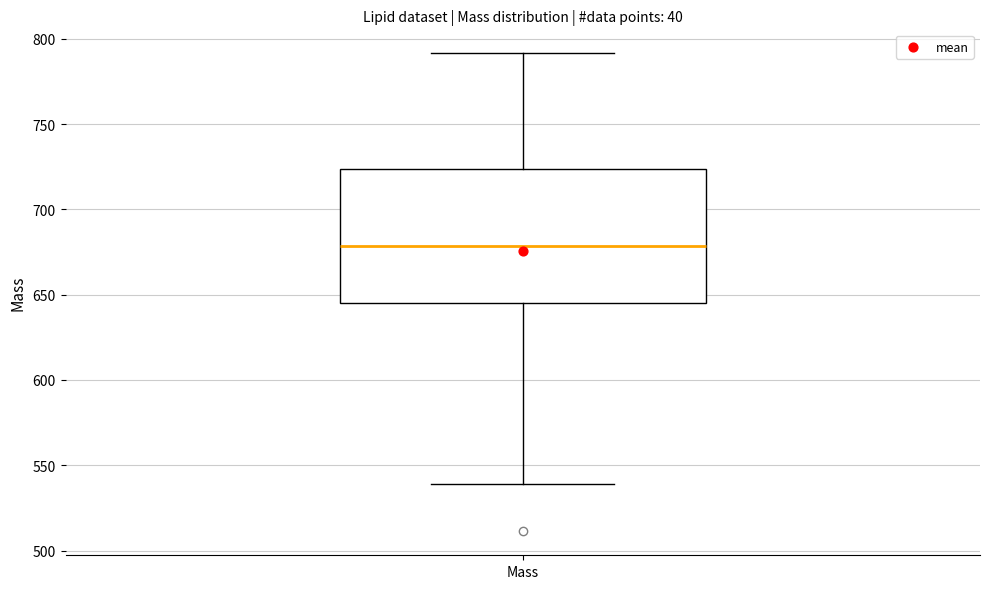

Where is the upper edge of the box for Mass on the y-axis? The values are not printed on the chart, so give them approximately, as read against the axis.

725